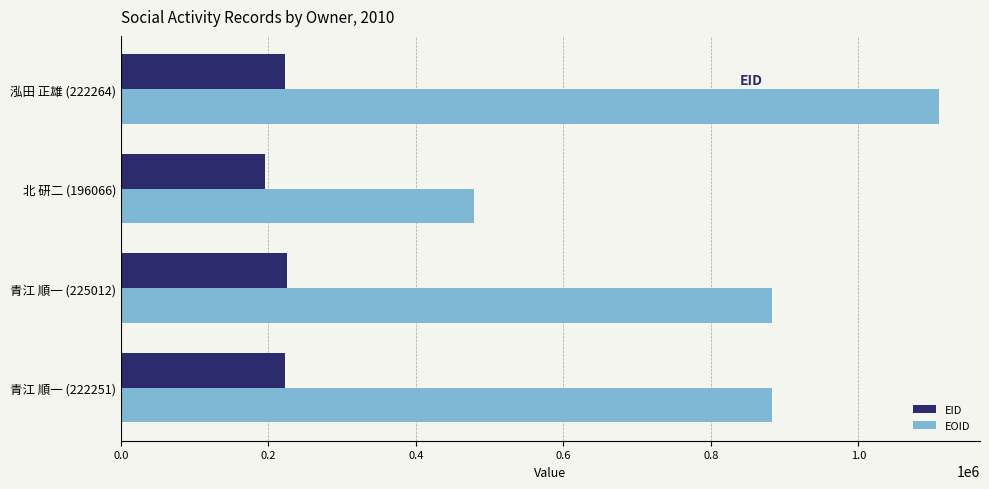

Which series has the largest total across all categories?

EOID